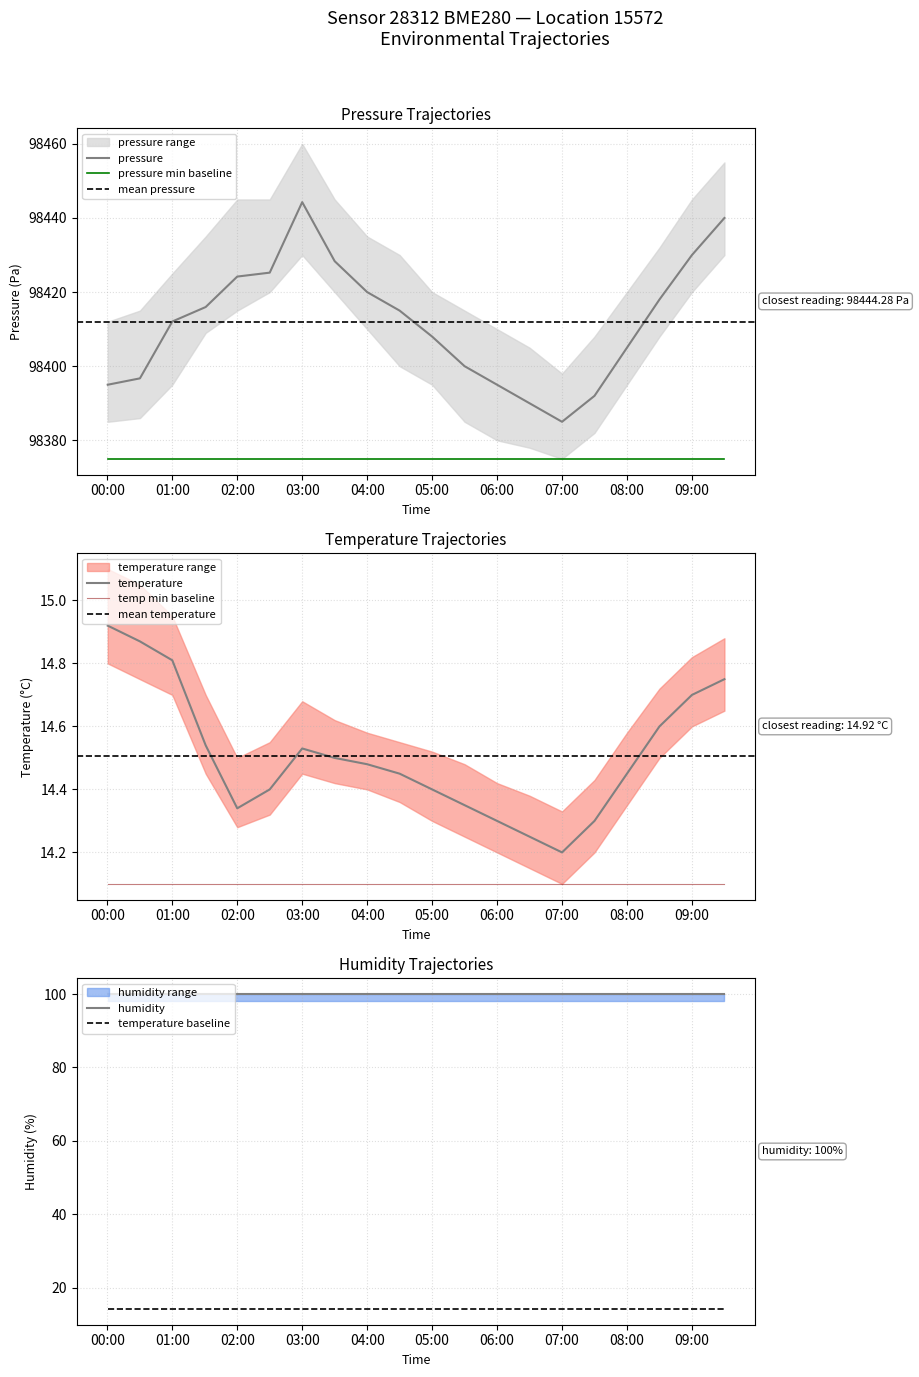

True or false: pressure min baseline and pressure intersect in this chart.

False